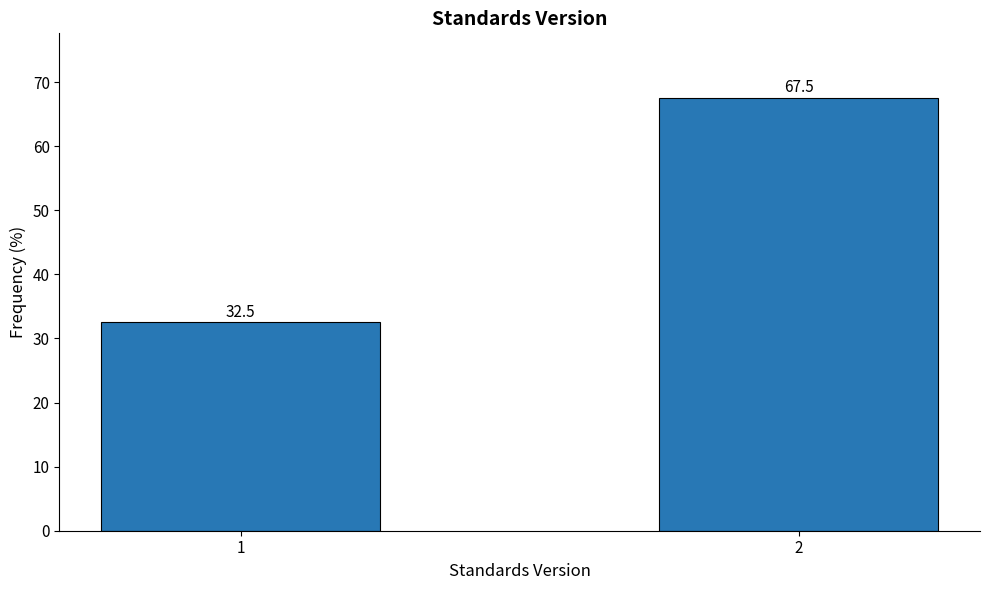

Reading left to right, what are all the values shown in this chart?

1=32.5	2=67.5